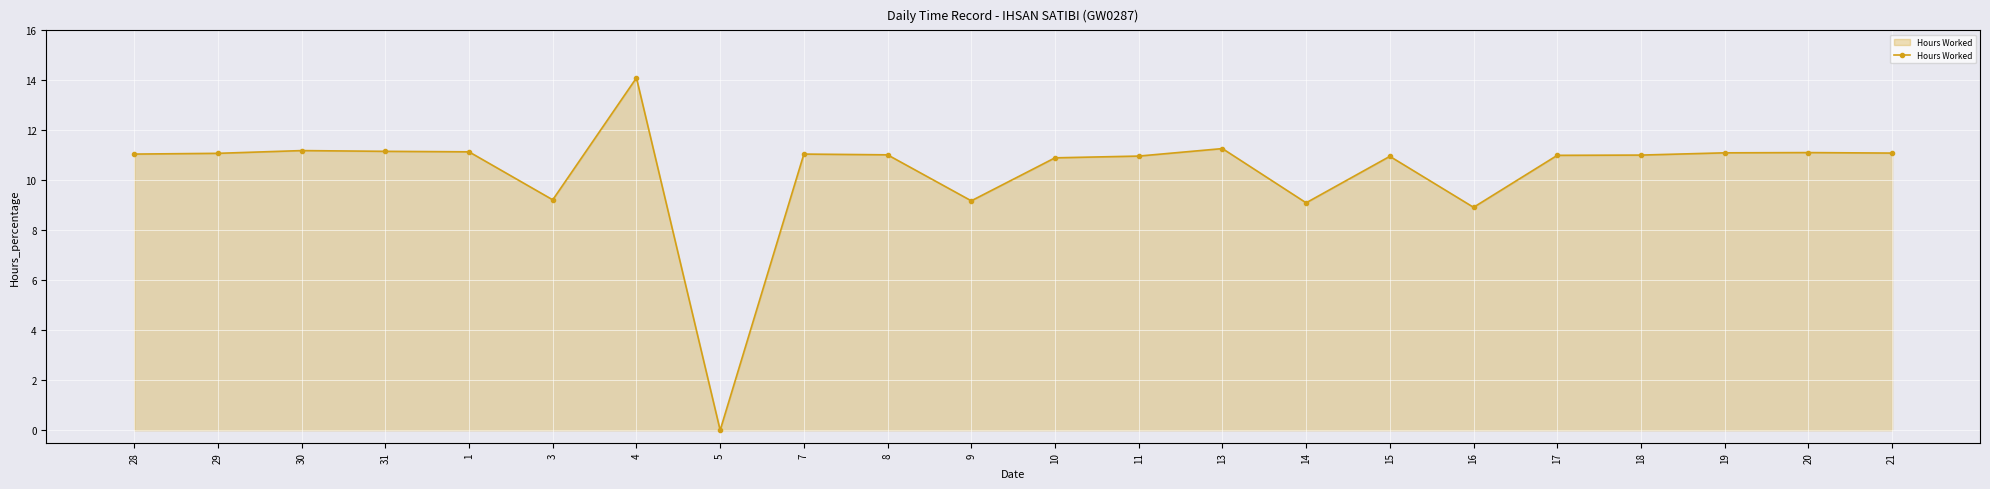

True or false: there are more than 2 points higher than both neighbors.

True